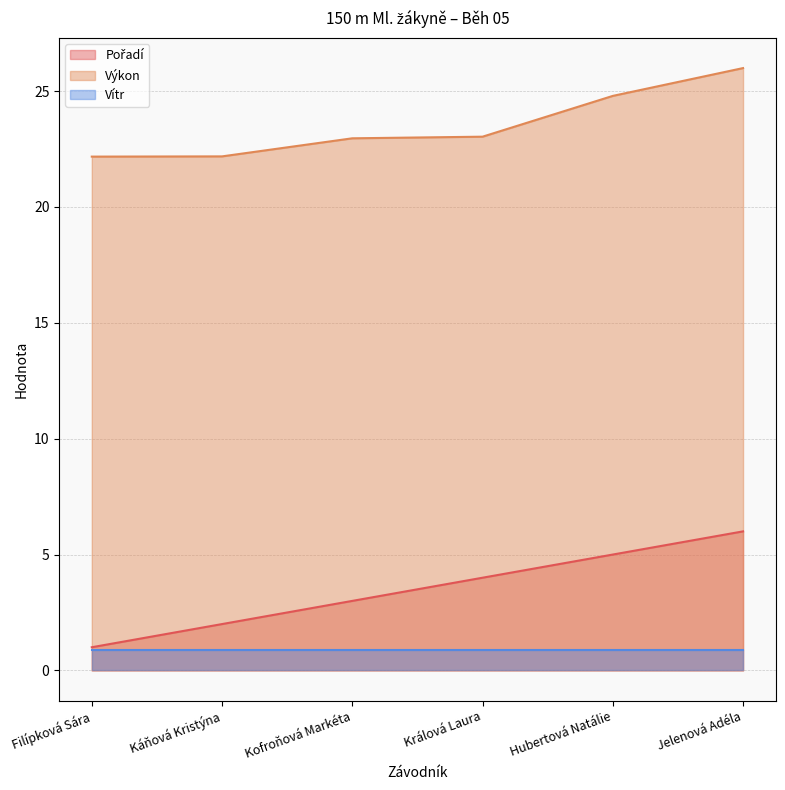

What is the maximum value shown in the chart?

26.0